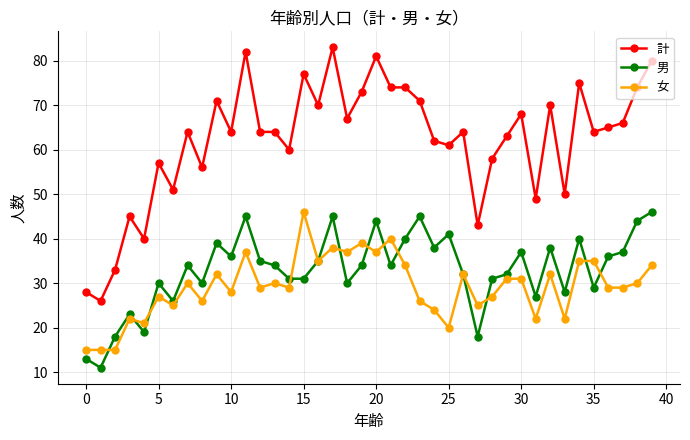

What are all the series names shown in the legend?

計, 男, 女